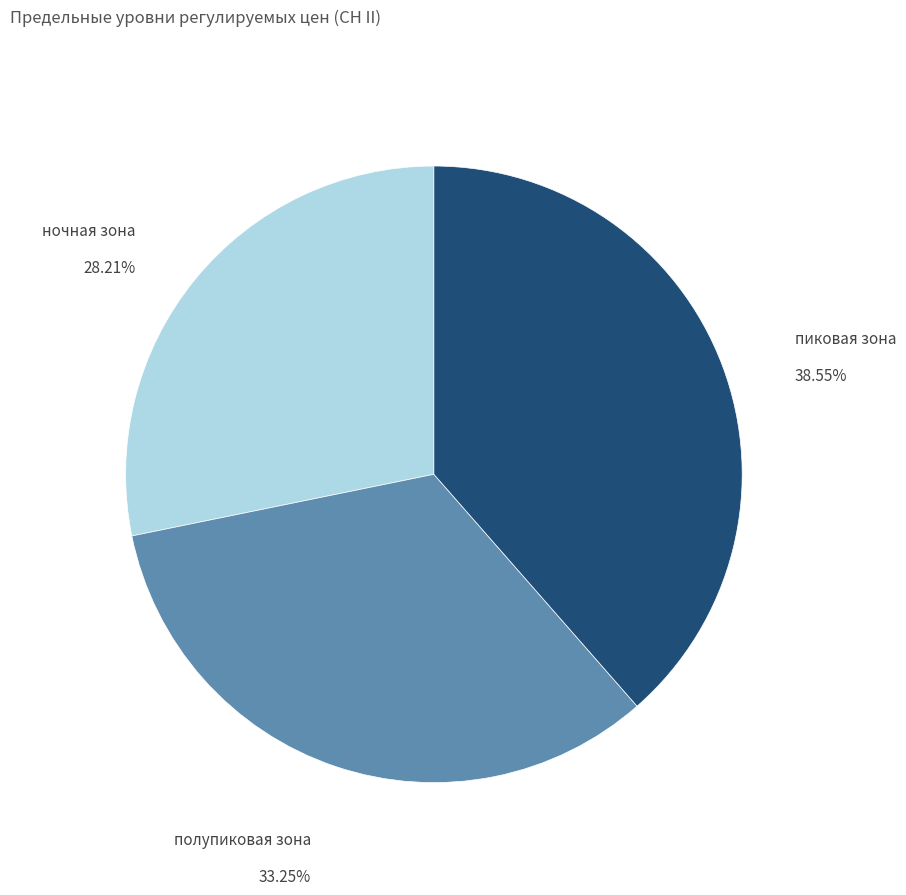

Is полупиковая зона the majority of the pie?

No